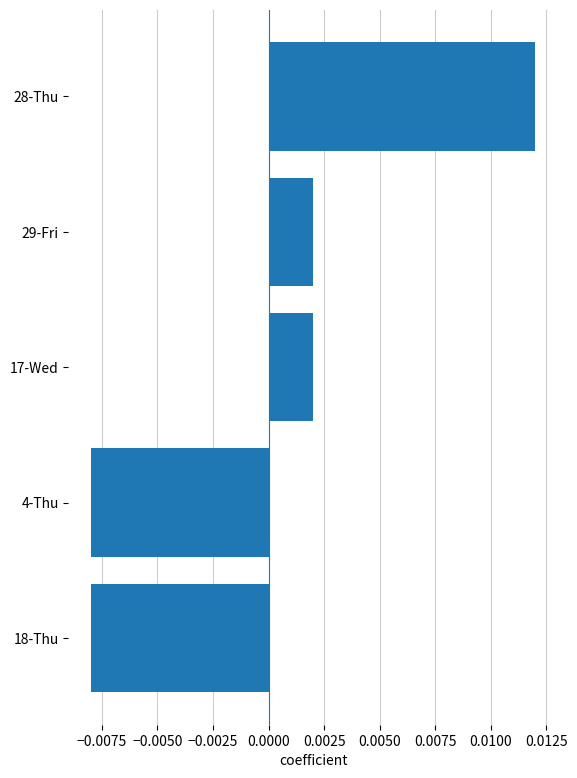

Which category has the highest value across all series?

28-Thu